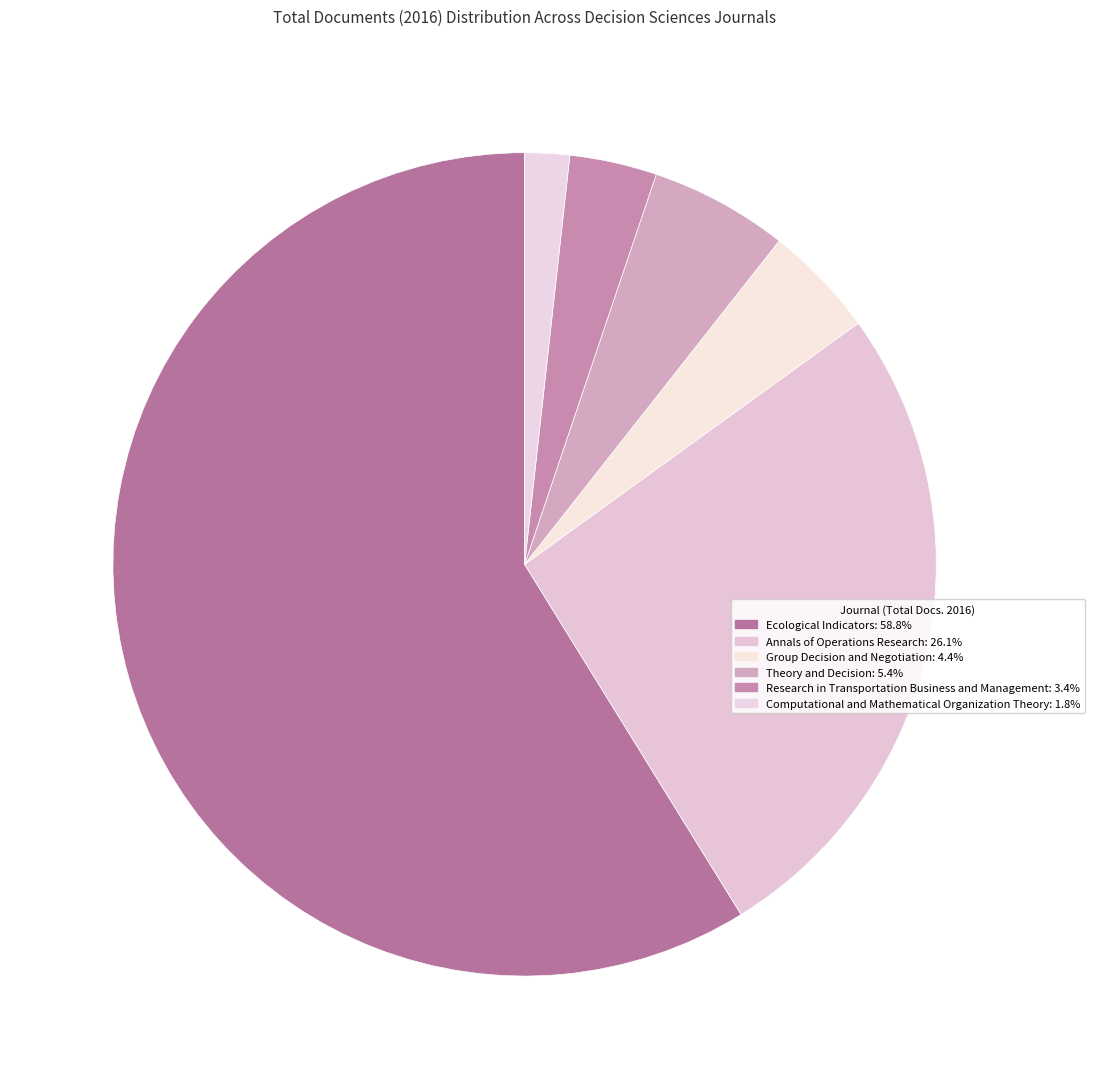

To the nearest percent, what percentage of the pie is Theory and Decision?

5%